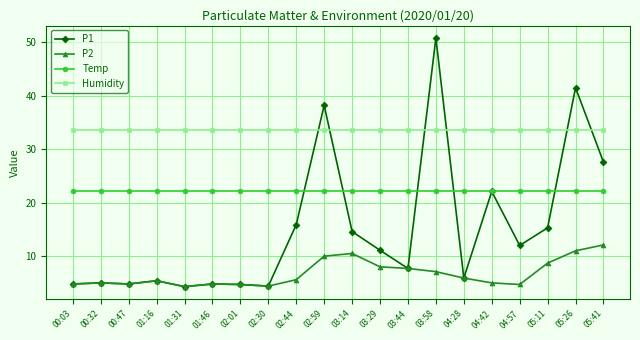

What is the sum of the Humidity values at 03:14 and 04:57?

67.0